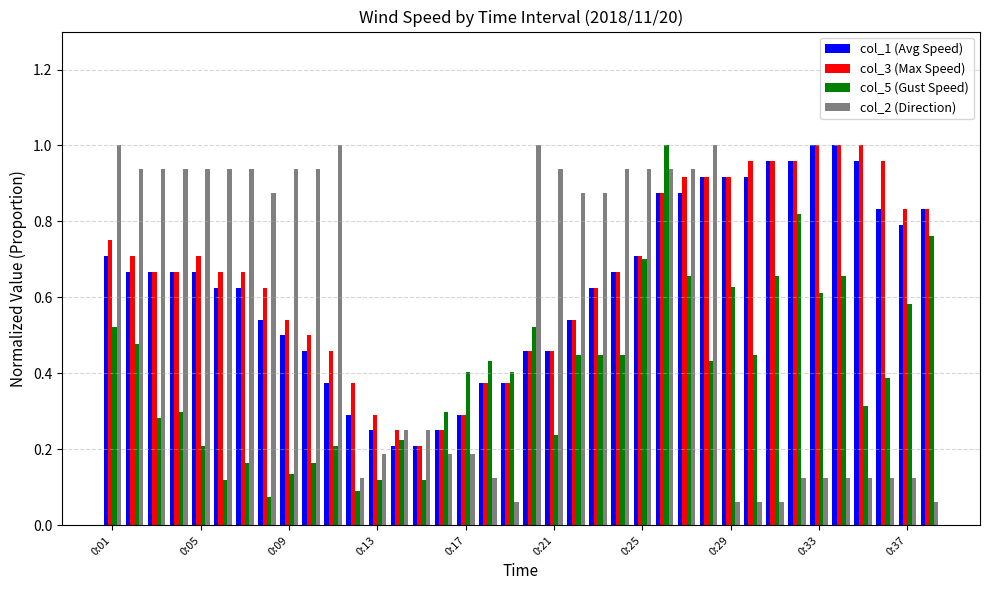

How many series are shown in this chart?

4